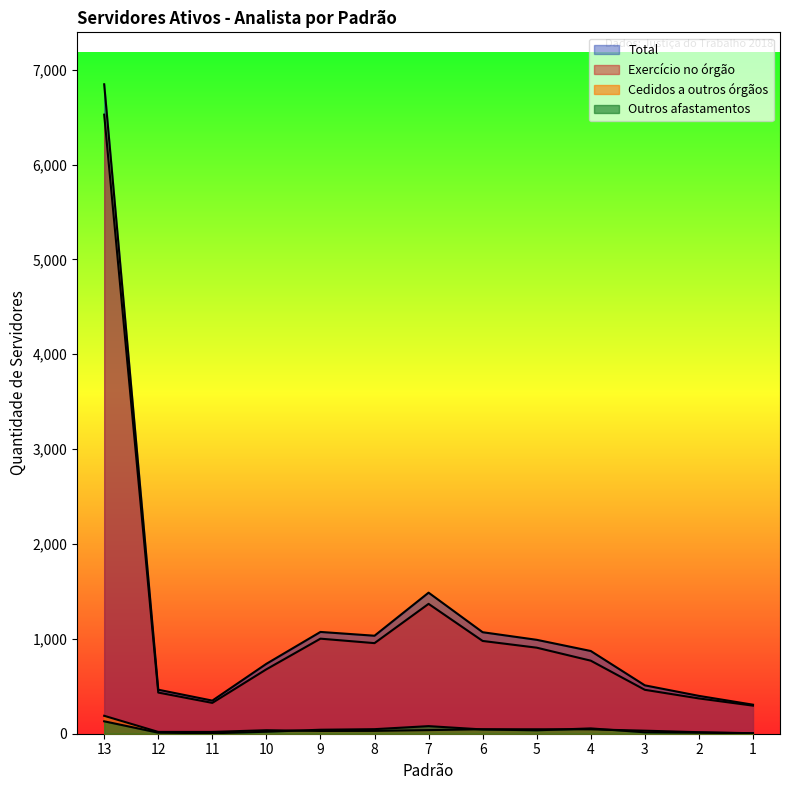

What is the approximate value of Cedidos a outros órgãos at 2, to the nearest 5?

15